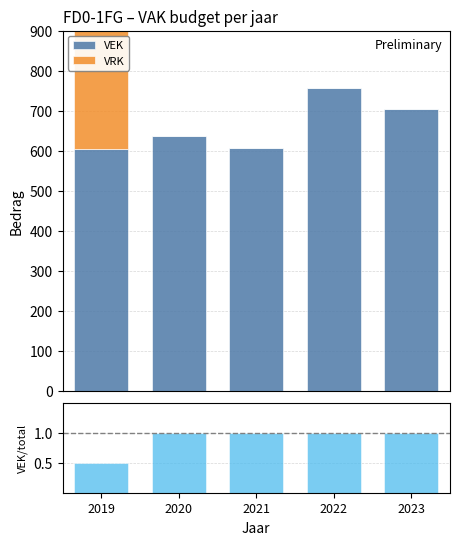

How many distinct data groups are displayed?

3